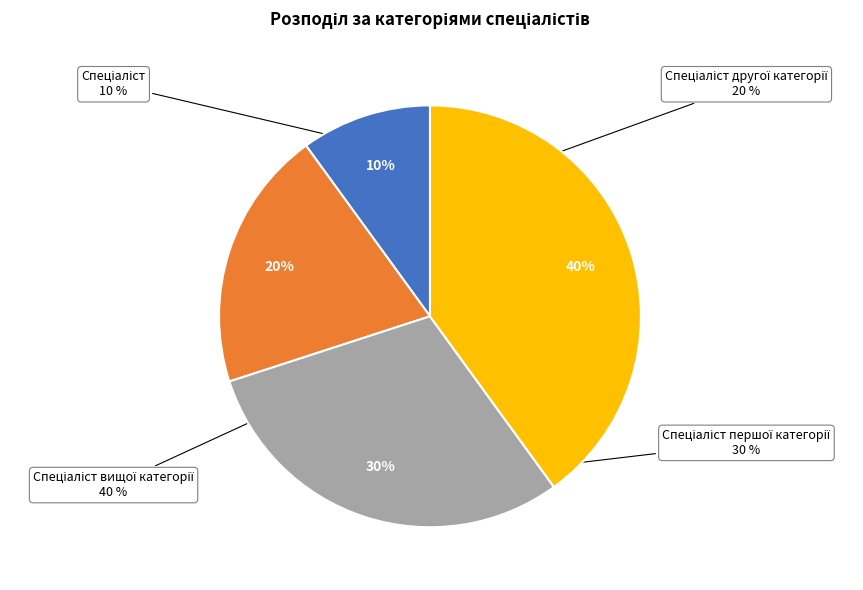

What is the ratio of the value at Спеціаліст другої категорії to the value at Спеціаліст першої категорії?

0.7